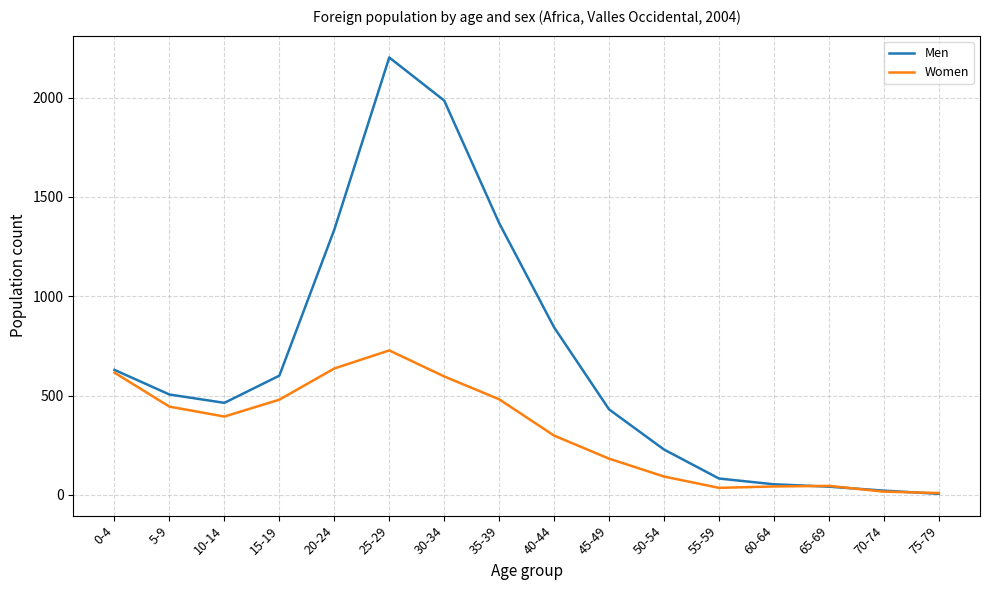

The value of Men at 45-49 is 430. True or false?

True